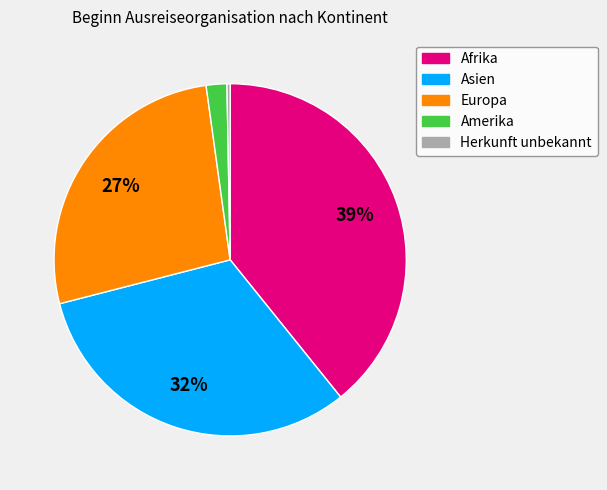

Is there a majority slice in this chart?

No